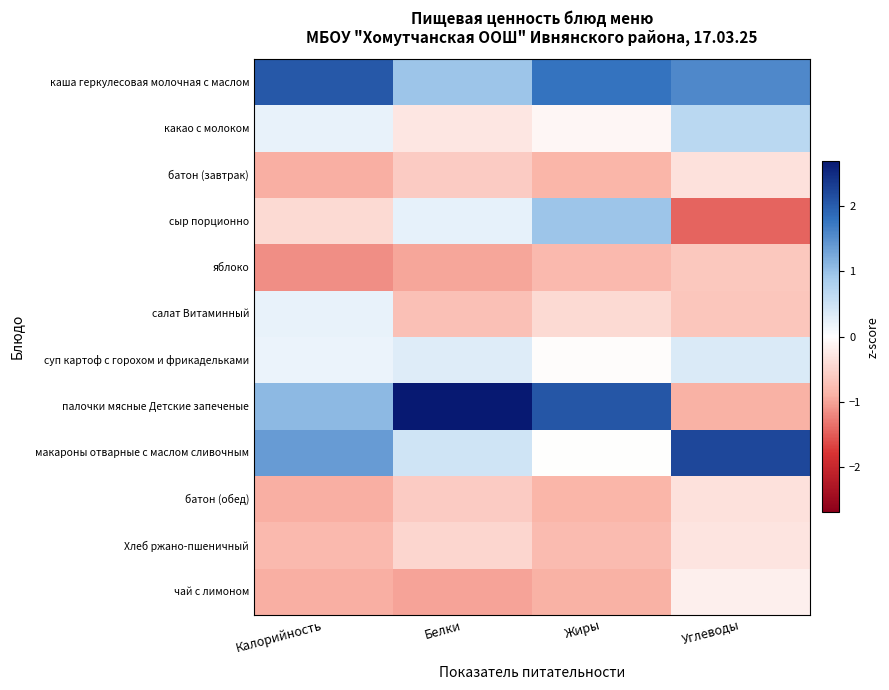

Reading left to right, extract all data points from this chart.

каша геркулесовая молочная с маслом: Калорийность=2.0	Белки=1.0	Жиры=1.8	Углеводы=1.6
какао с молоком: Калорийность=0.2	Белки=-0.3	Жиры=-0.1	Углеводы=0.7
батон (завтрак): Калорийность=-0.9	Белки=-0.6	Жиры=-0.9	Углеводы=-0.4
сыр порционно: Калорийность=-0.4	Белки=0.2	Жиры=0.9	Углеводы=-1.4
яблоко: Калорийность=-1.1	Белки=-1.0	Жиры=-0.8	Углеводы=-0.6
салат Витаминный: Калорийность=0.2	Белки=-0.7	Жиры=-0.4	Углеводы=-0.7
суп картоф с горохом и фрикадельками: Калорийность=0.2	Белки=0.3	Жиры=-0.0	Углеводы=0.4
палочки мясные Детские запеченые: Калорийность=1.1	Белки=2.7	Жиры=2.1	Углеводы=-0.9
макароны отварные с маслом сливочным: Калорийность=1.4	Белки=0.5	Жиры=-0.0	Углеводы=2.2
батон (обед): Калорийность=-0.9	Белки=-0.6	Жиры=-0.9	Углеводы=-0.3
Хлеб ржано-пшеничный: Калорийность=-0.8	Белки=-0.5	Жиры=-0.8	Углеводы=-0.3
чай с лимоном: Калорийность=-0.9	Белки=-1.0	Жиры=-0.9	Углеводы=-0.2